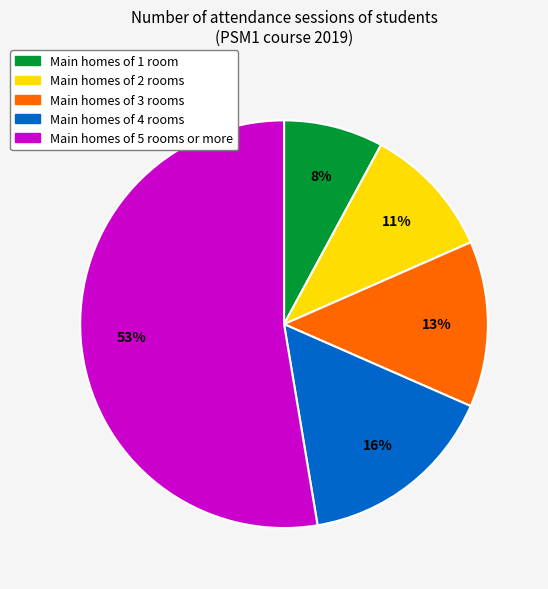

To the nearest percent, what is the difference between the largest and smallest slice percentages?

45%